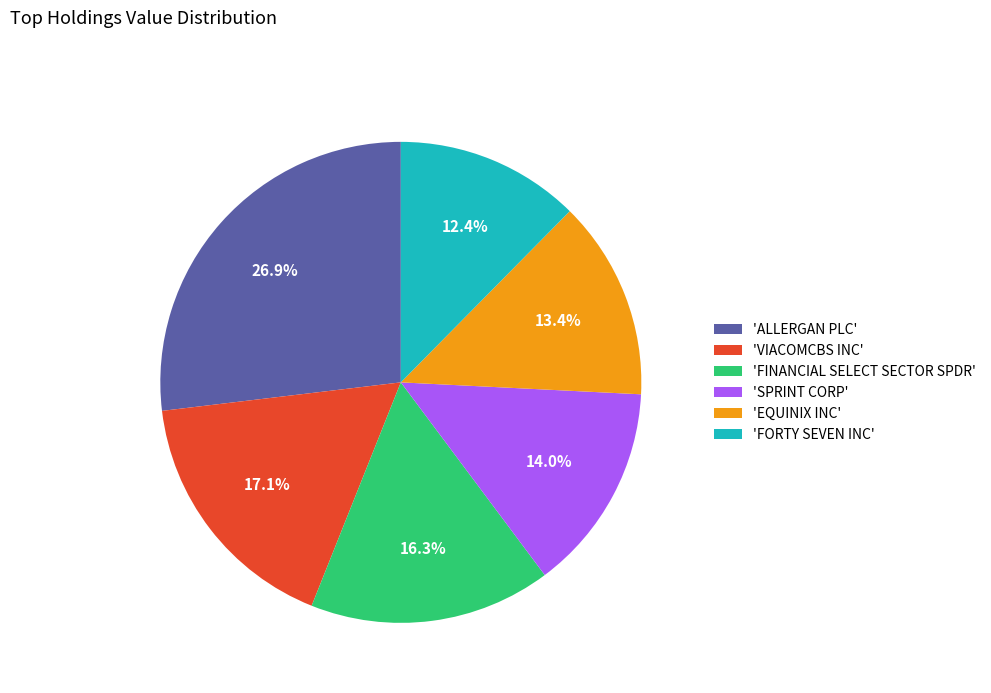

How many slices are in this pie chart?

6